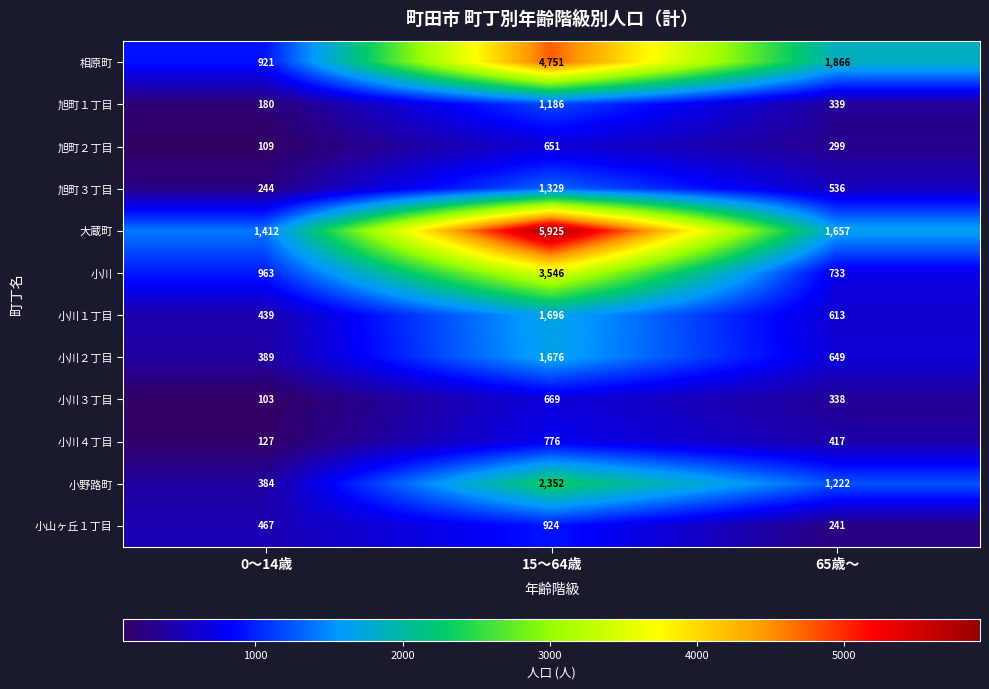

At which category is the sum across all series the highest?

15～64歳